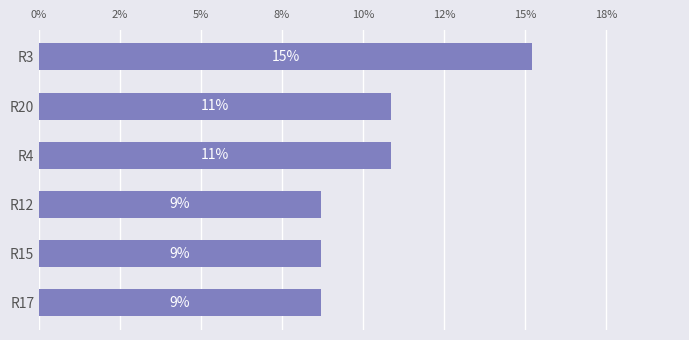

What is the average value?

10.5